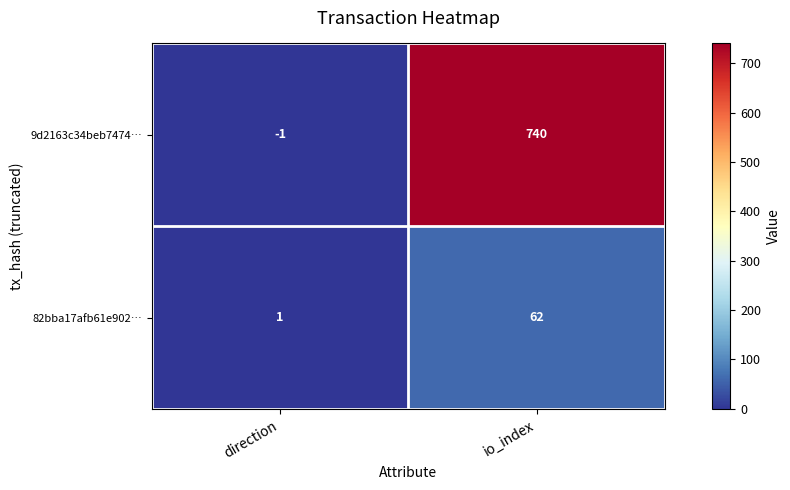

What is the sum of the 9d2163c34beb7474… values at io_index and direction?

739